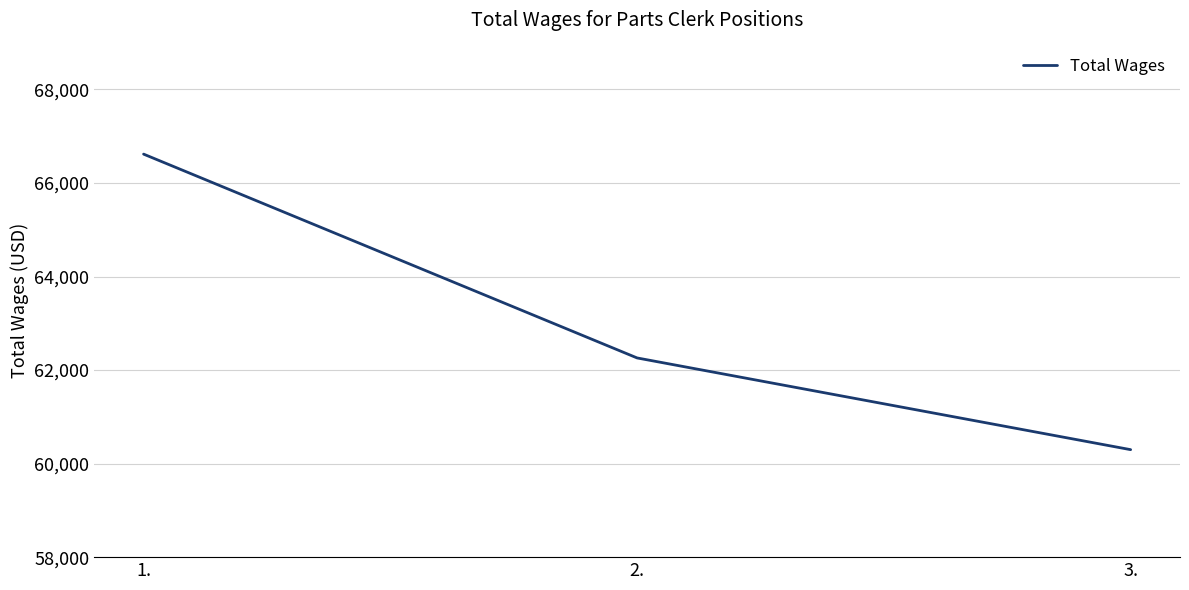

At which label is the value closest to 63457?

2.